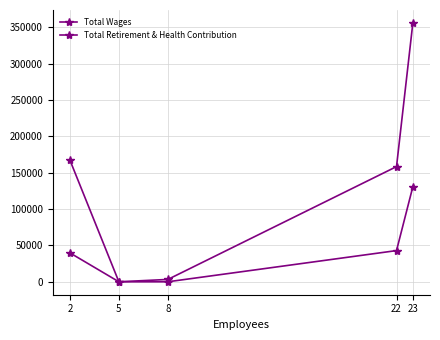

Count the number of data series in this chart.

2